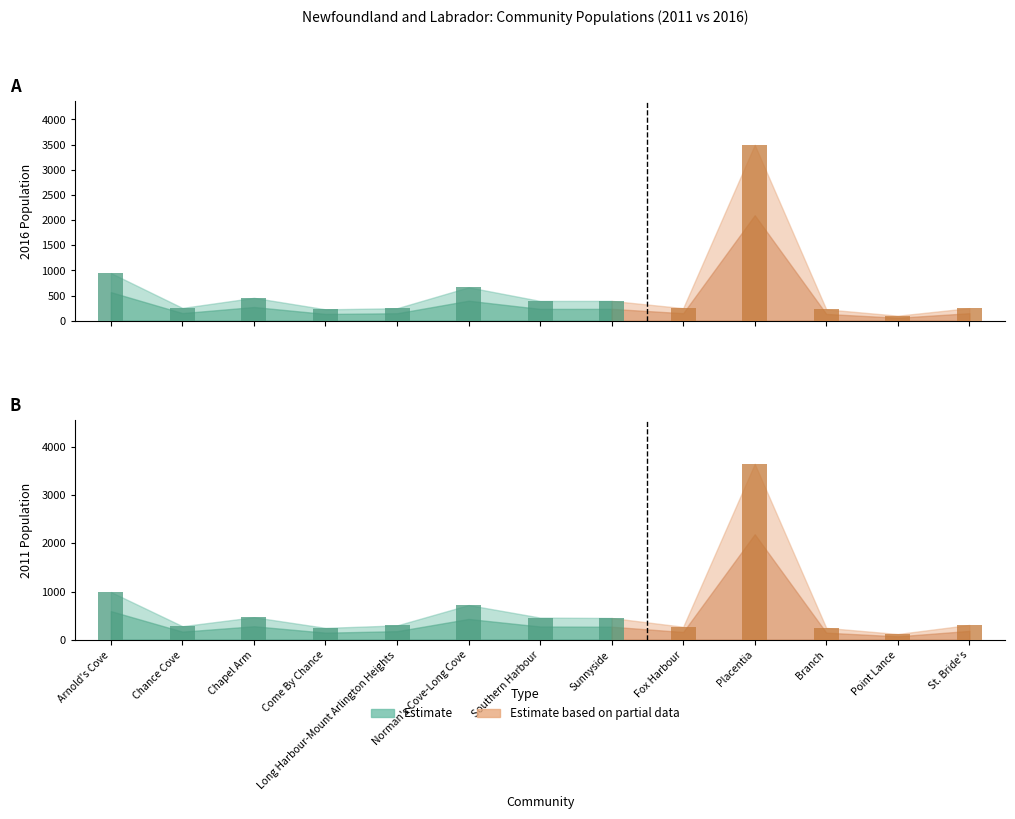

At which category is the sum across all series the highest?

Placentia